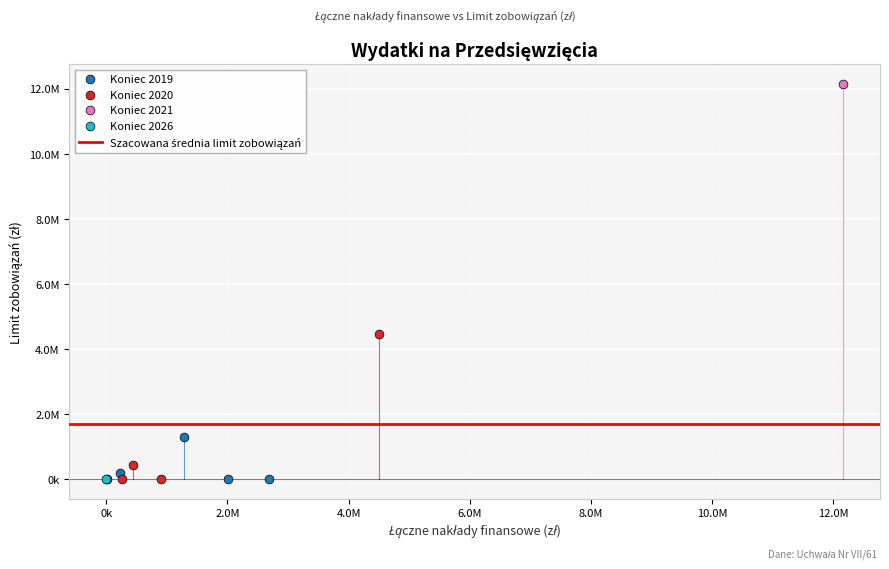

Which series reaches the maximum Y coordinate?

Koniec 2021